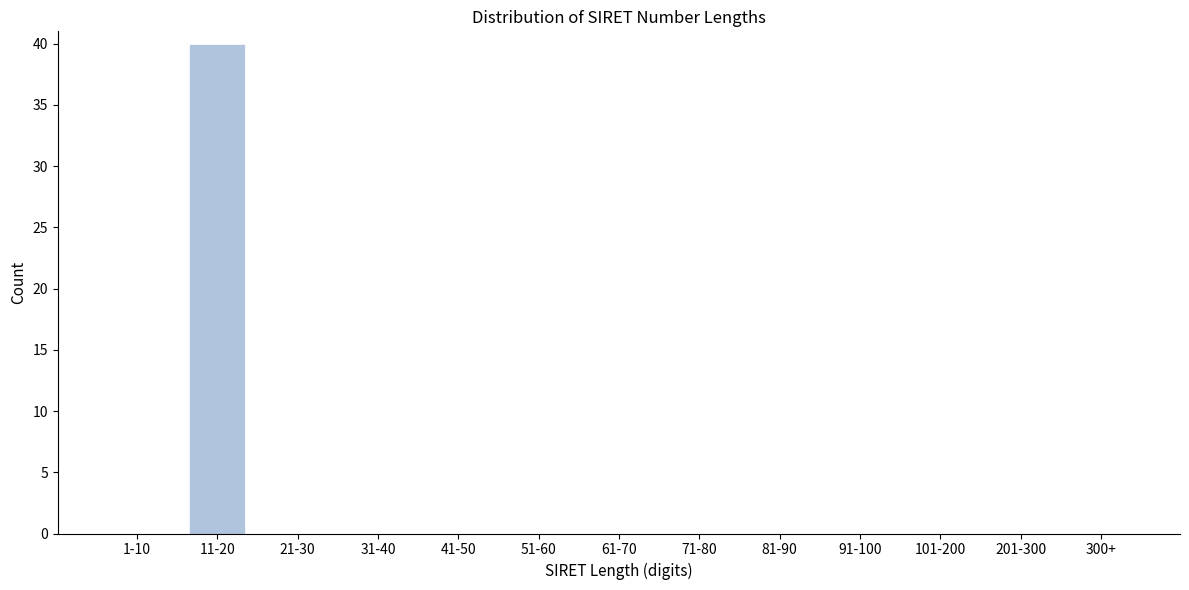

Reading left to right, transcribe all the data shown in this chart.

1-10=0	11-20=40	21-30=0	31-40=0	41-50=0	51-60=0	61-70=0	71-80=0	81-90=0	91-100=0	101-200=0	201-300=0	300+=0